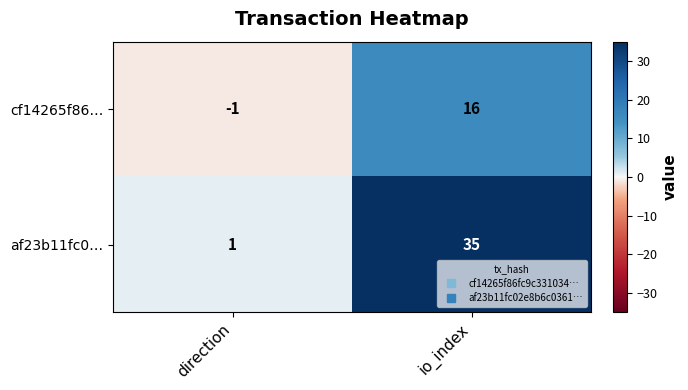

At how many categories does at least one series exceed 30?

1